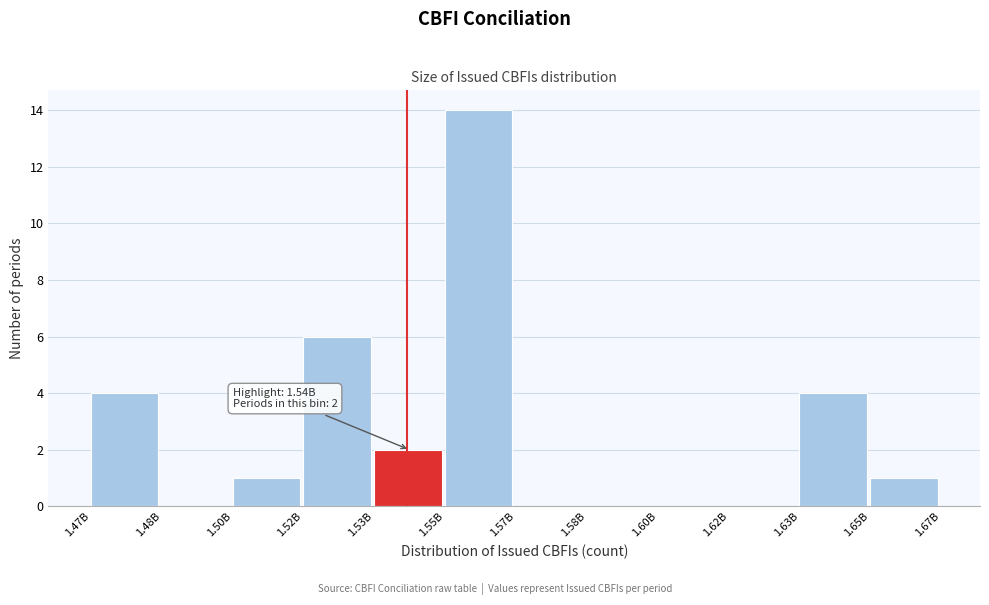

Reading left to right, extract all data points from this chart.

1.47B=4	1.48B=0	1.50B=1	1.52B=6	1.53B=2	1.55B=14	1.57B=0	1.58B=0	1.60B=0	1.62B=0	1.63B=4	1.65B=1